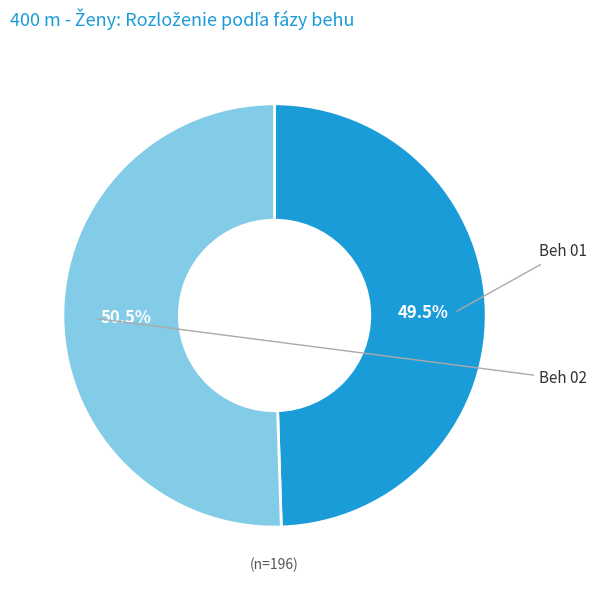

Which slice represents more than half of the pie?

Beh 02